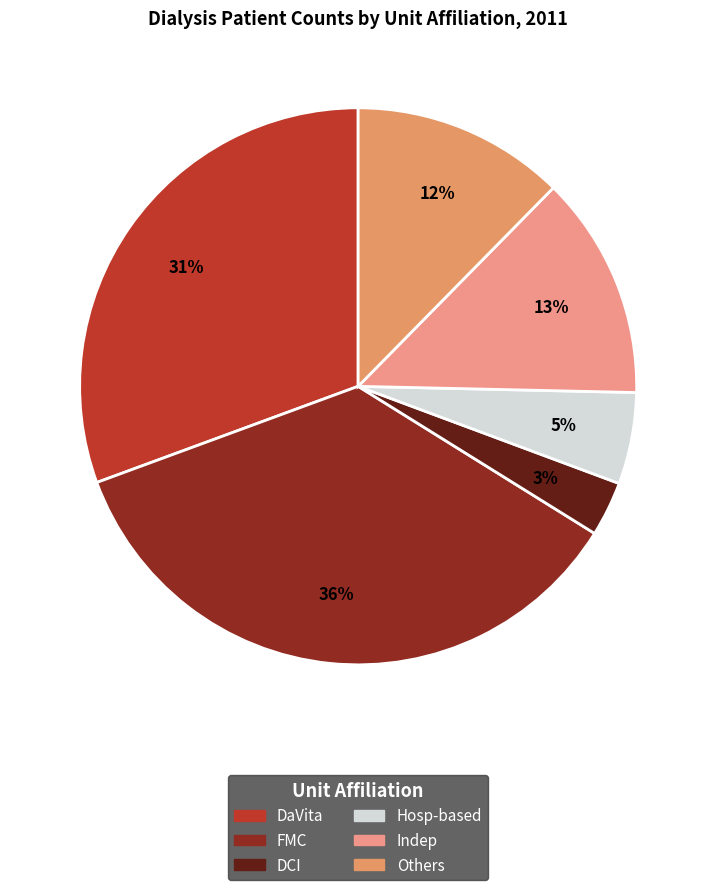

Between FMC and Others, which is larger?

FMC